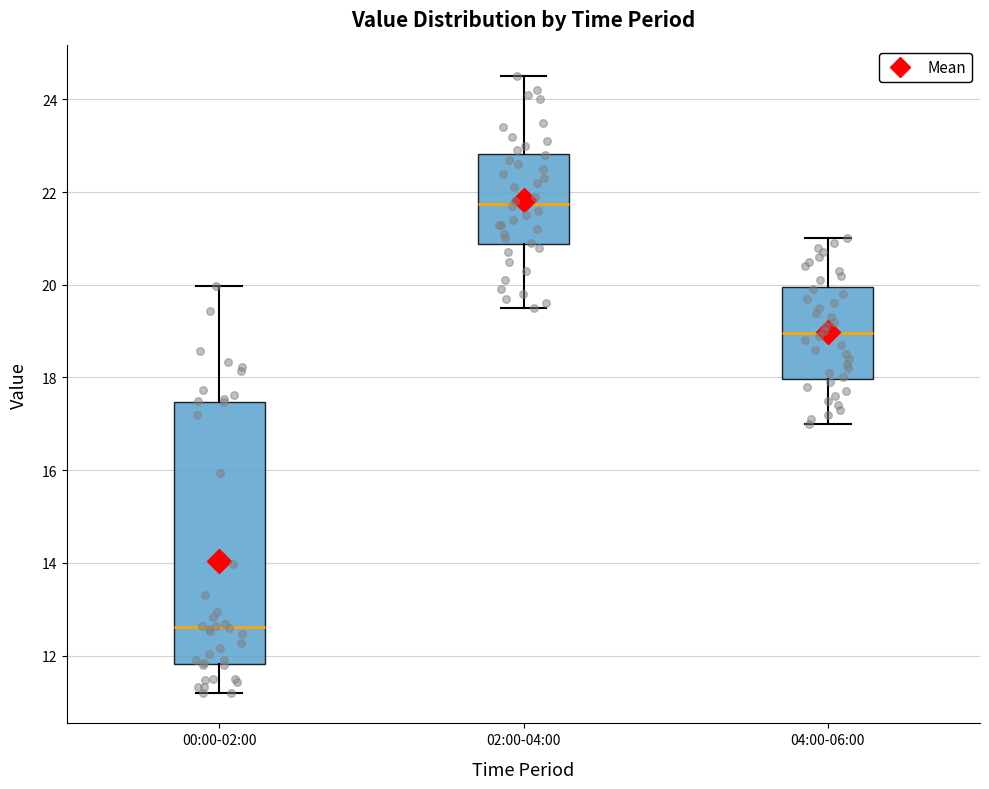

Which box's median line is the highest?

02:00-04:00